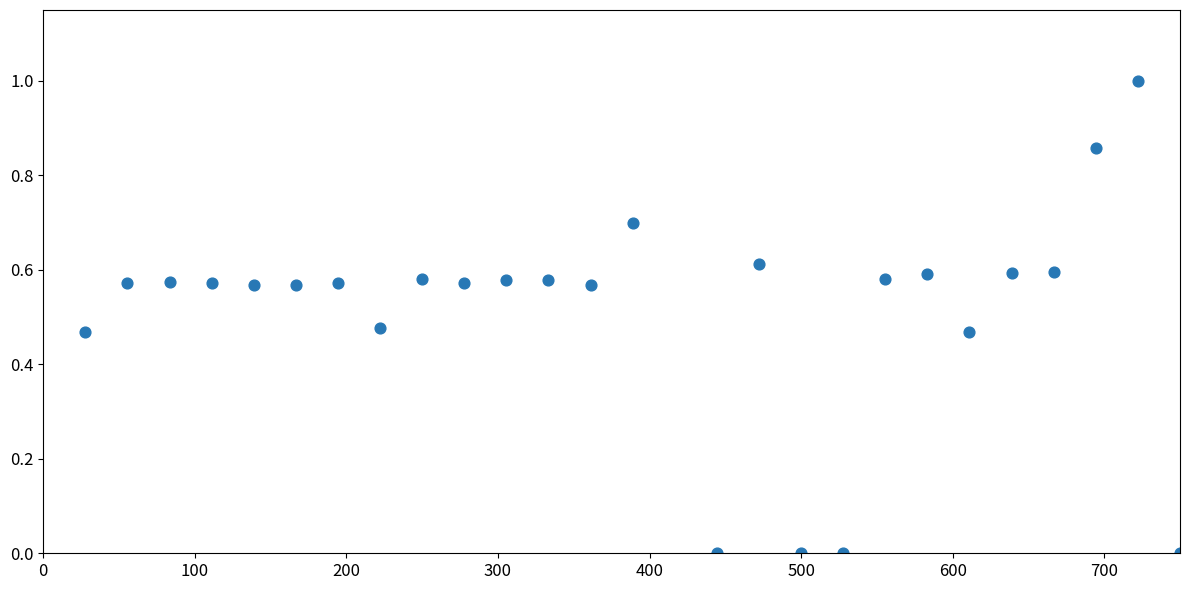

What is the range of Y values (max minus min)?

1.0